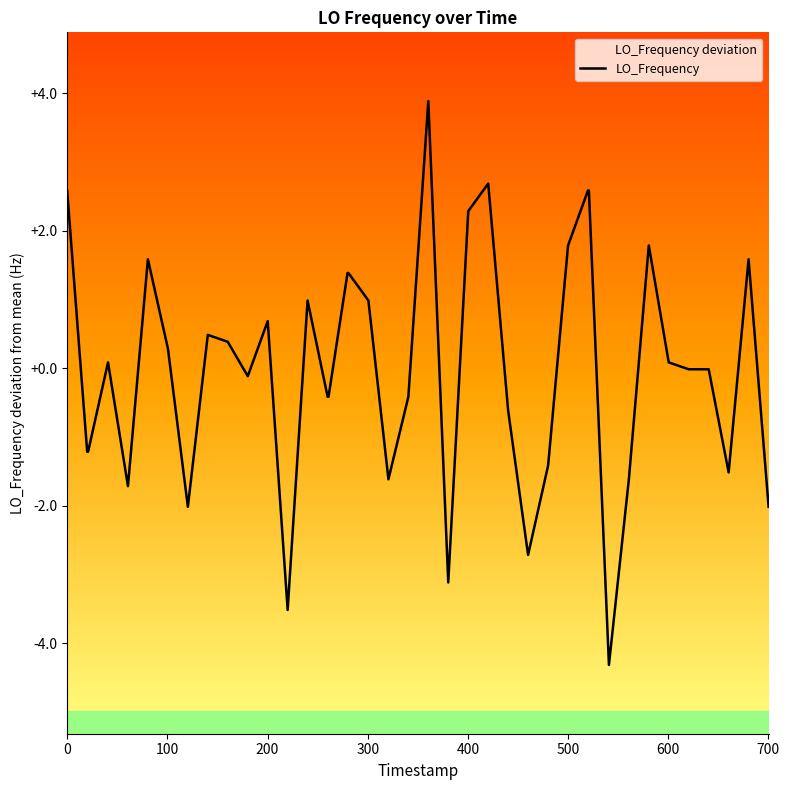

The chart shows a value of -0.1 at 10. True or false?

False